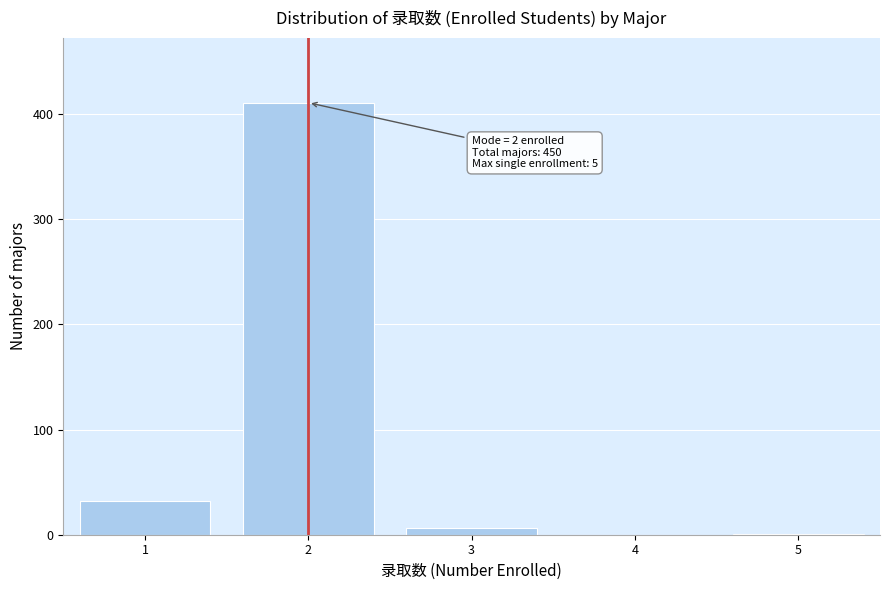

Over which range of the x-axis is the bar tallest?

1.5 to 2.5